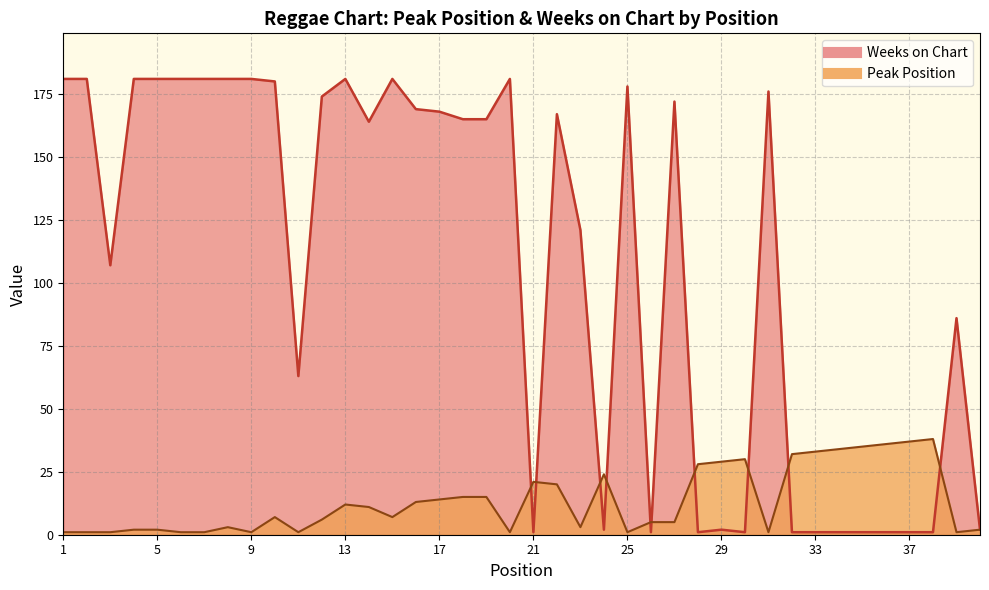

What is the spread (max minus min) of values at 37?

36